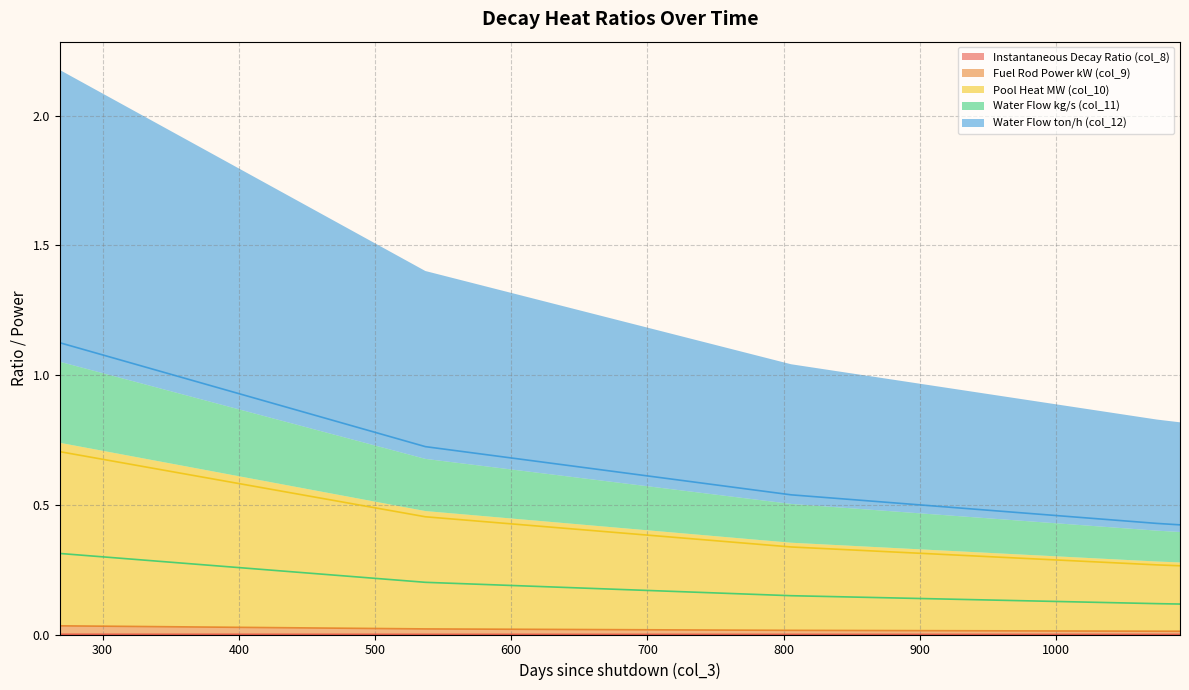

What is the spread (max minus min) of values at 1082.0?

0.4